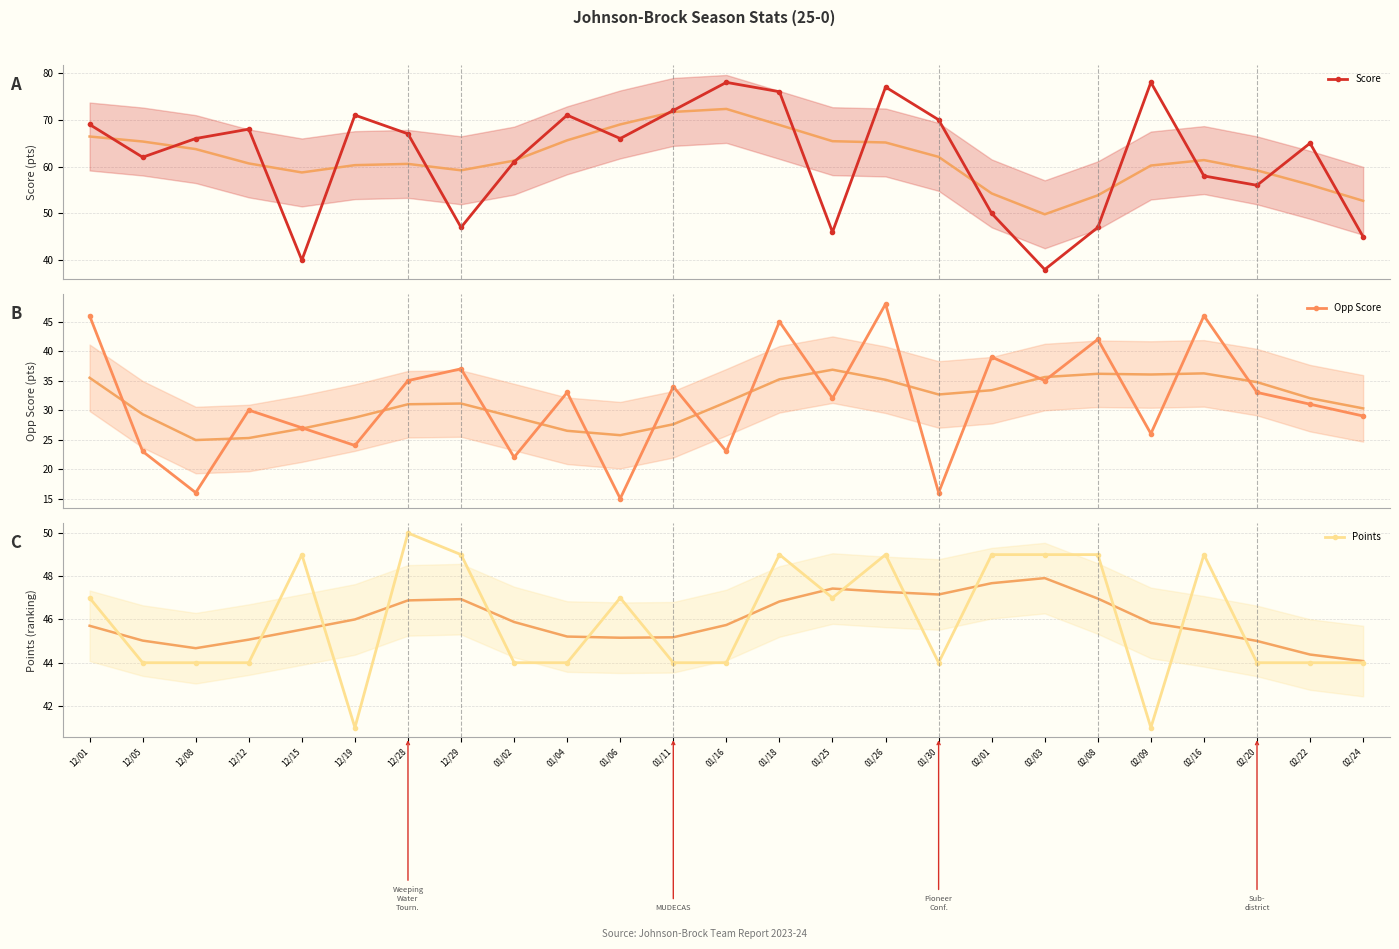

At 12/05, list the series in order from largest to smallest.

Score, Points, Opp Score